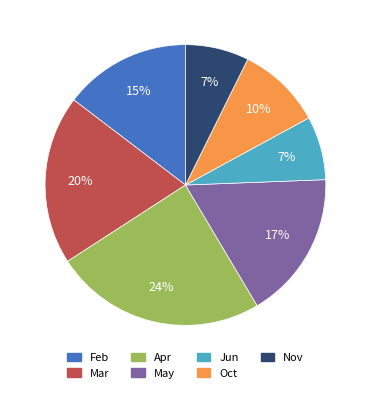

Which slice is the largest?

Apr